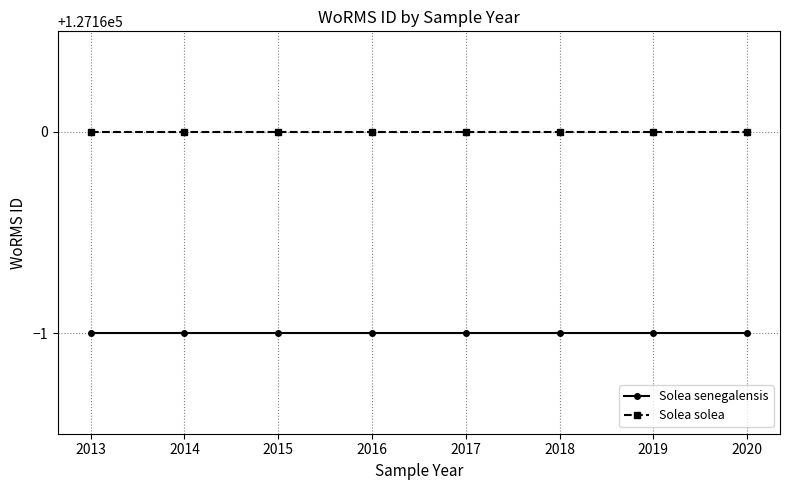

The Solea solea series shows 127160 at 2014. True or false?

True